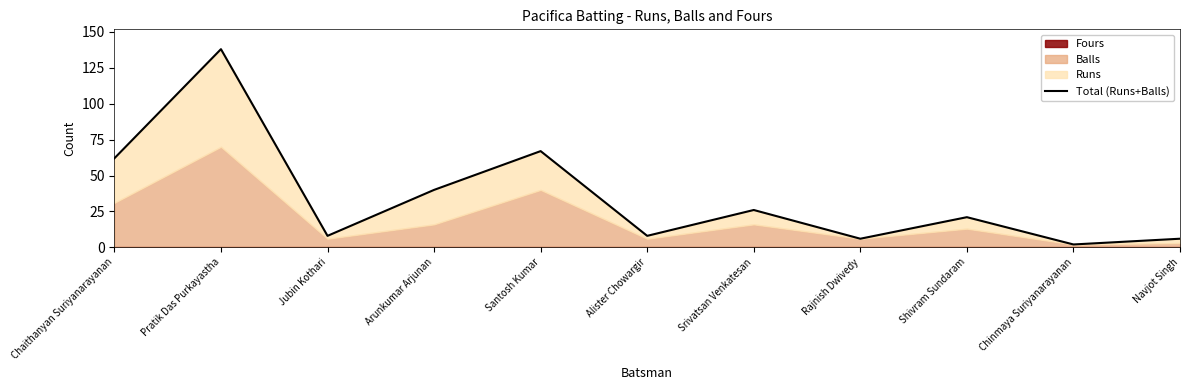

What is the value of the 2nd point from the left?

138